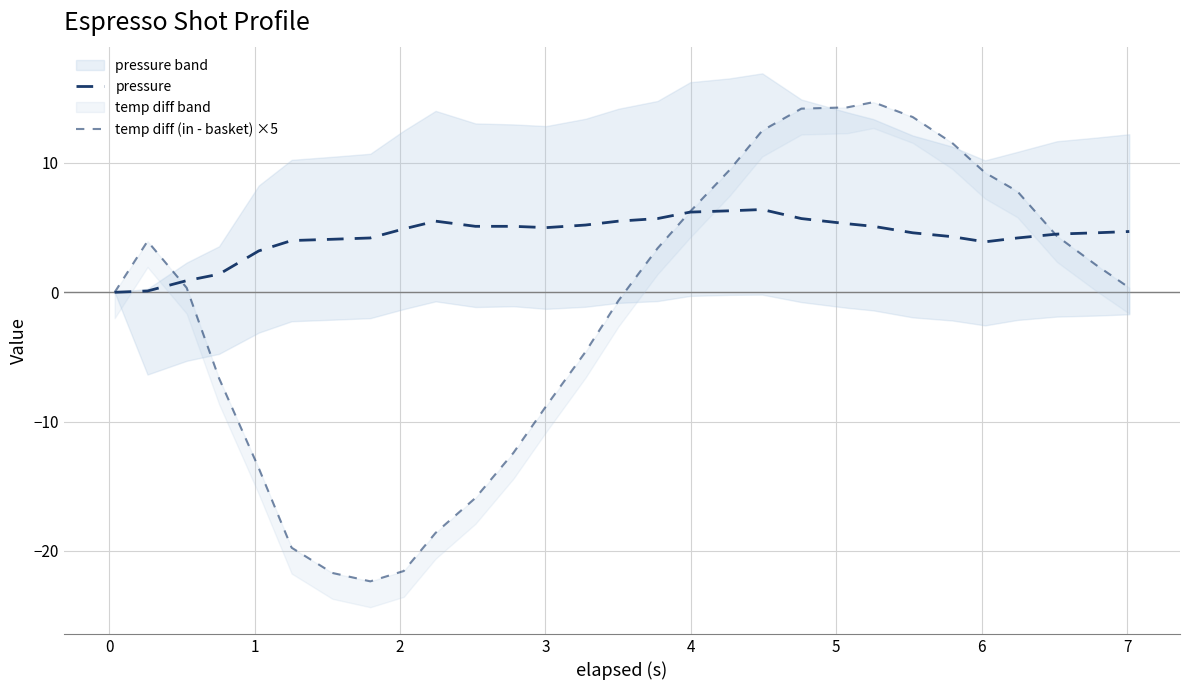

Rank the series by their average value, from lowest to highest.

temp diff (in - basket) ×5, pressure